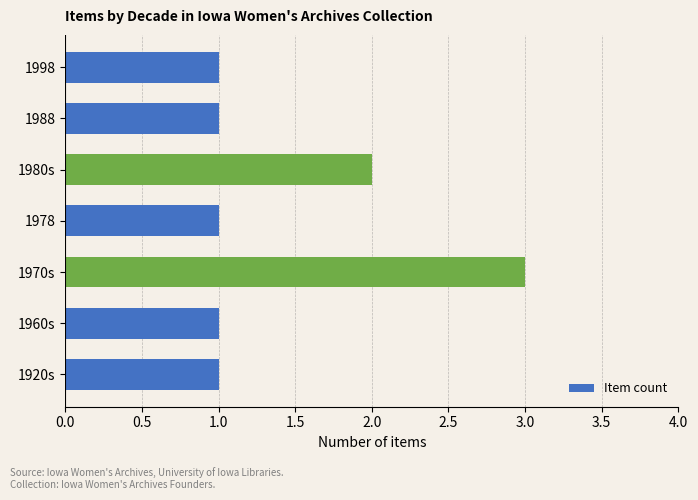

Reading top to bottom, transcribe all the data shown in this chart.

1	1	2	1	3	1	1